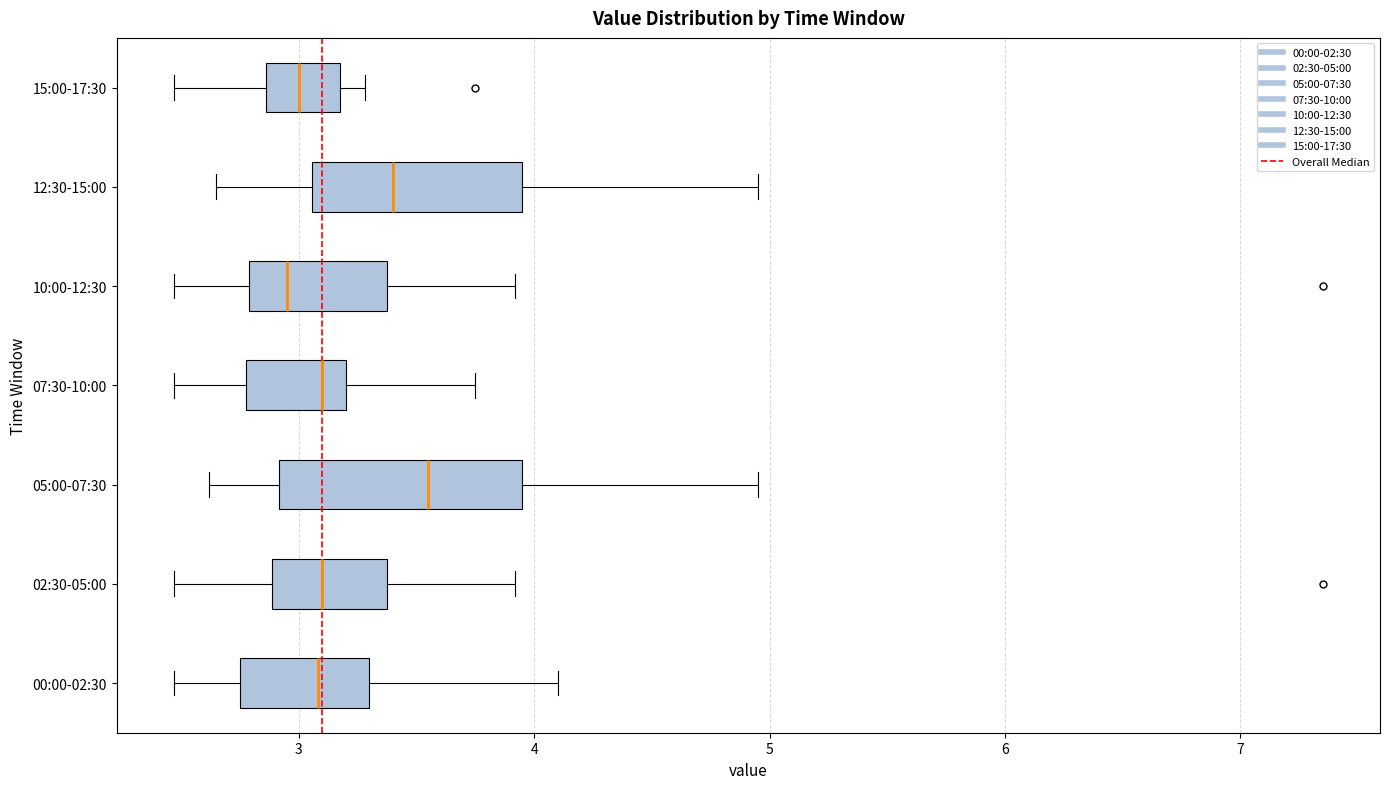

Which box has the furthest to the right median line?

05:00-07:30